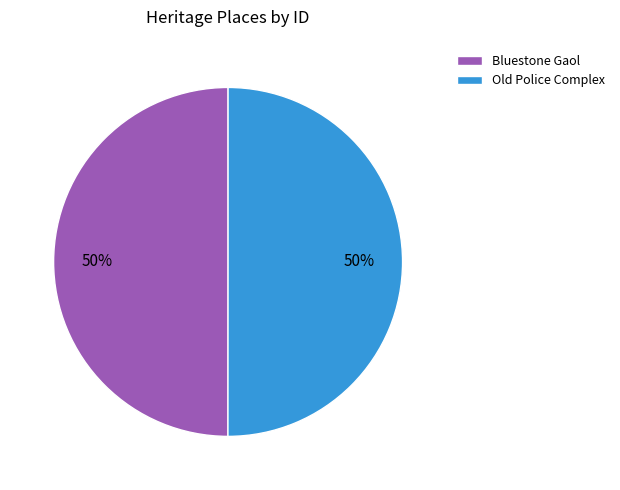

Do Old Police Complex and Bluestone Gaol together represent more than half of the pie?

Yes